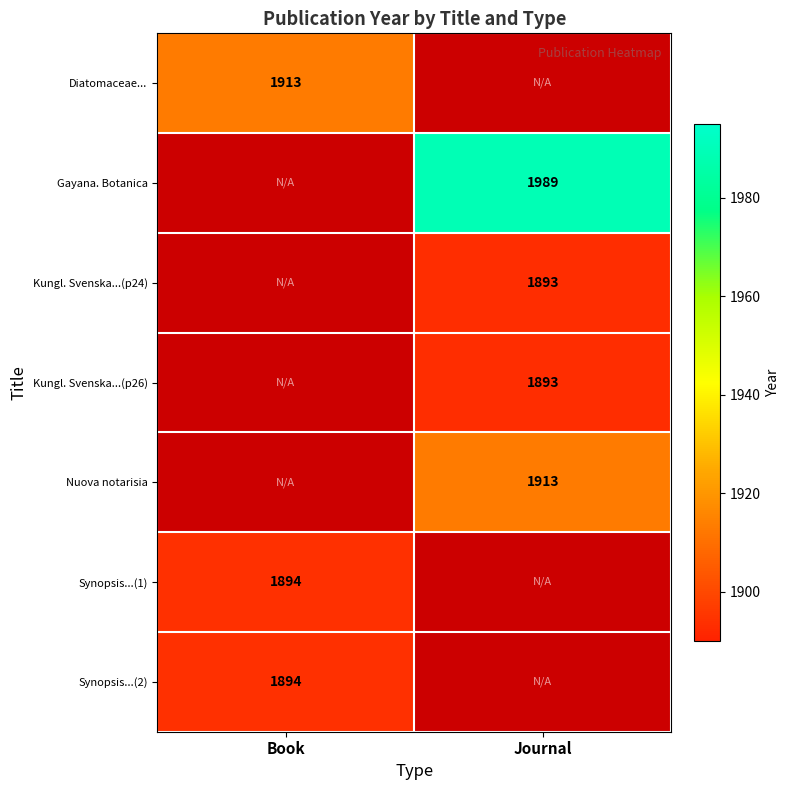

What is the maximum value shown in the chart?

1989.0